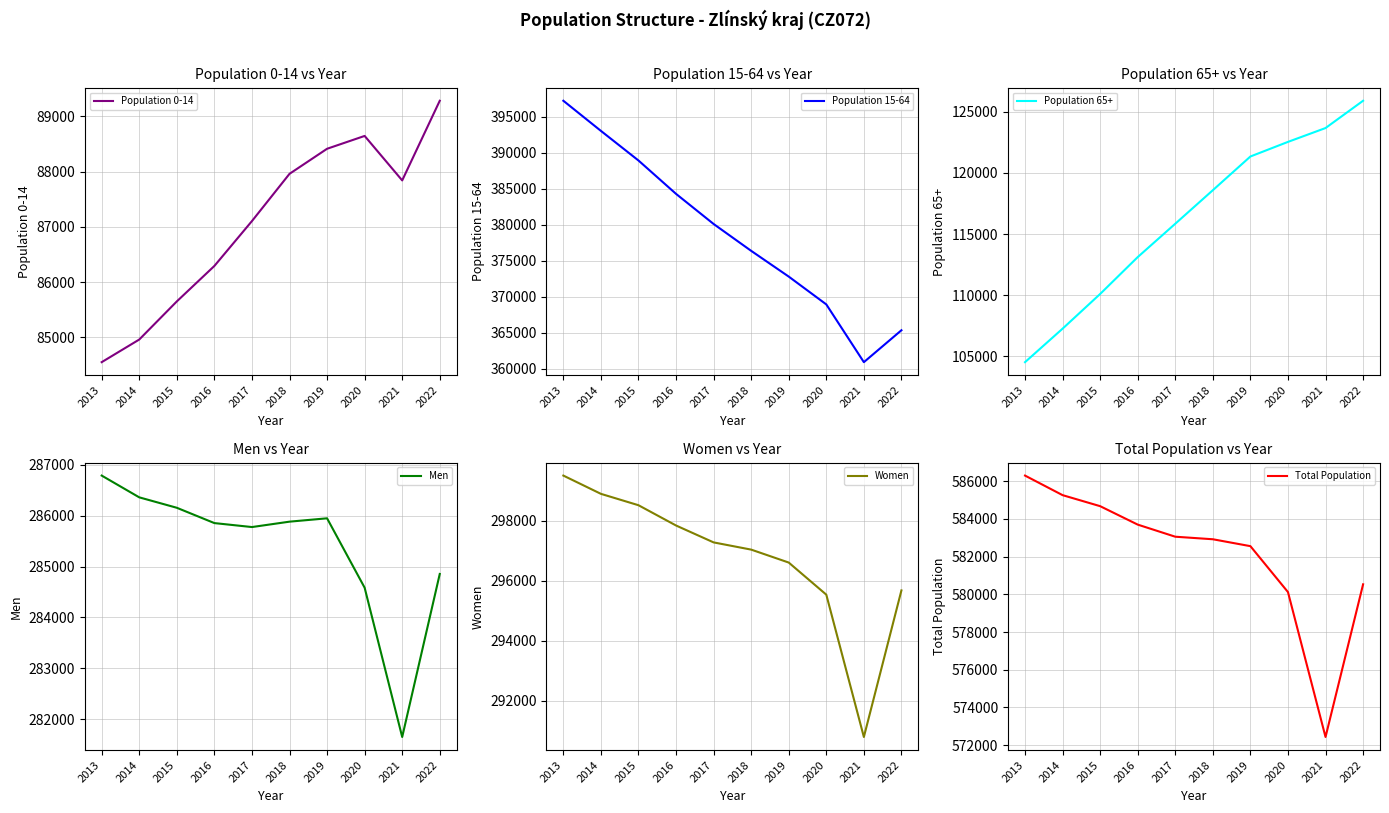

What is the sum of the Population 15-64 values at 2020 and 2014?

761969